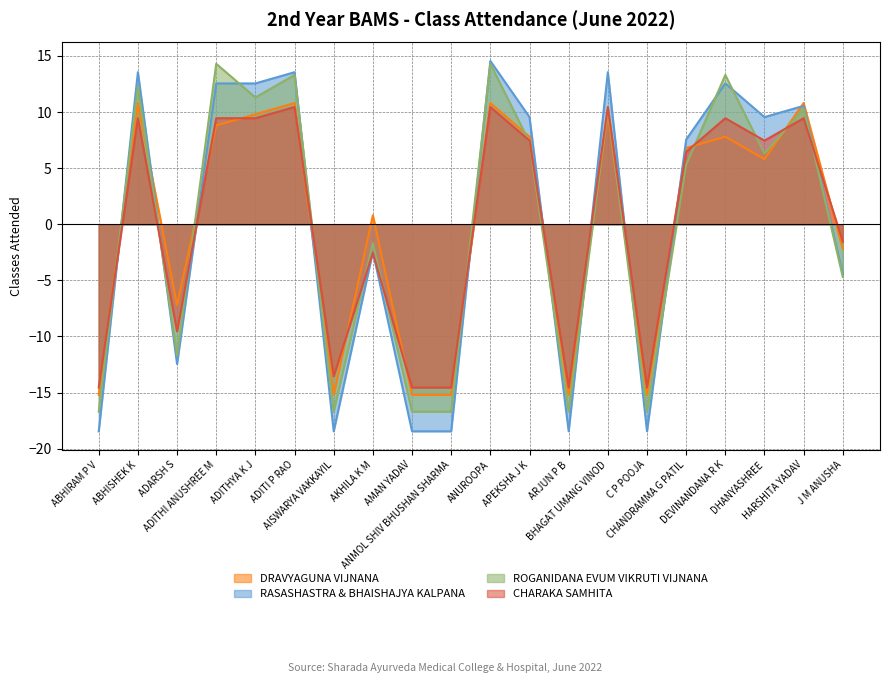

Is the value of DRAVYAGUNA VIJNANA at ANMOL SHIV BHUSHAN SHARMA greater than the value of ROGANIDANA EVUM VIKRUTI VIJNANA at J M ANUSHA?

No